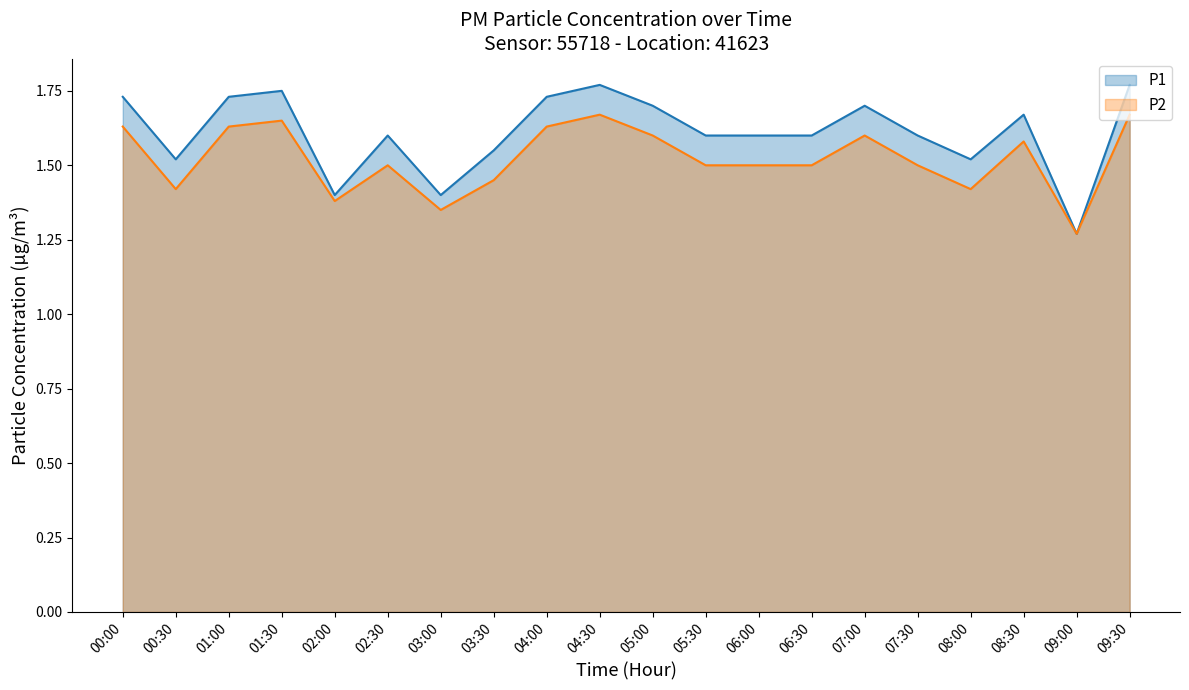

What value does the P2 series have at 07:30?

1.5